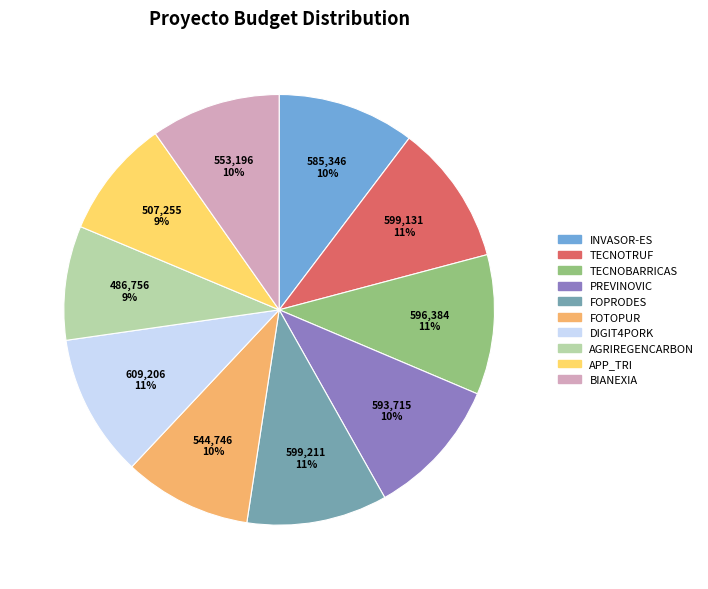

True or false: BIANEXIA accounts for 4% of the total.

False